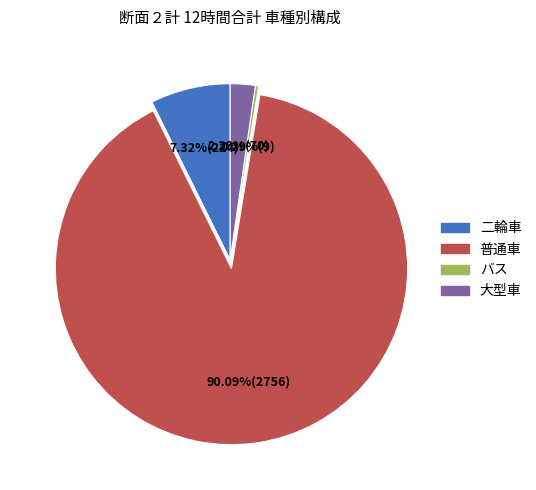

How many slices are in this pie chart?

4